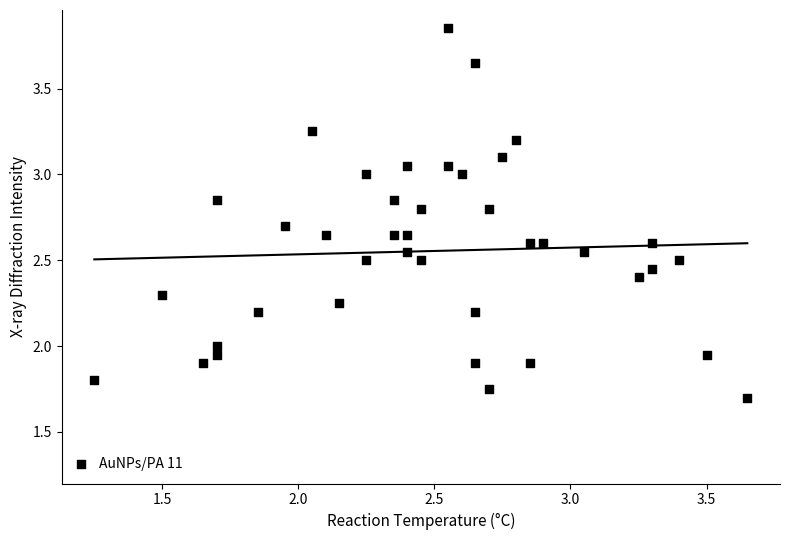

What is the range of X values (max minus min)?

2.4